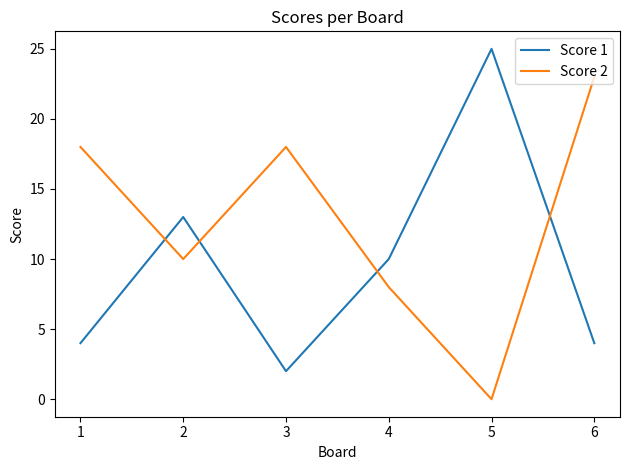

What is the spread (max minus min) of values at 6?

19